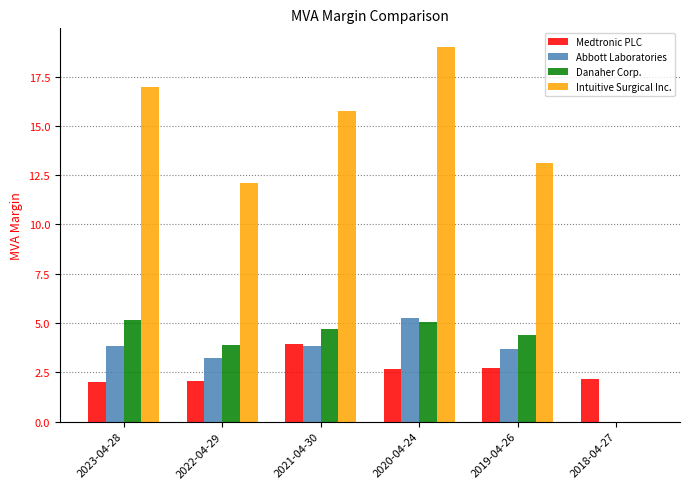

Read the Intuitive Surgical Inc. value at 2021-04-30.

15.8